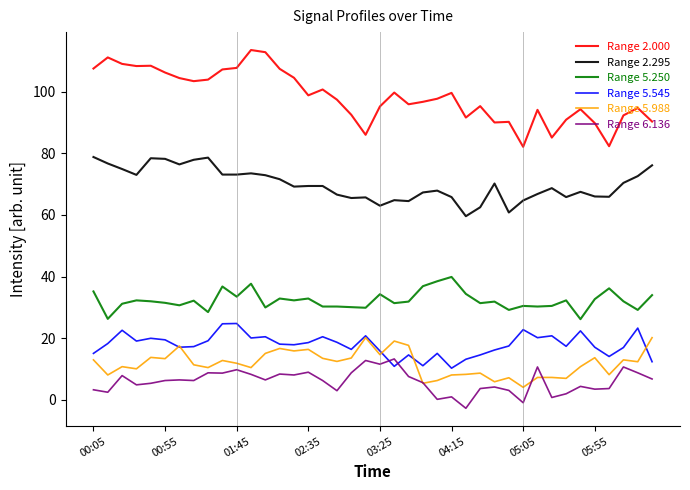

True or false: Range 2.295 and Range 2.000 intersect in this chart.

False